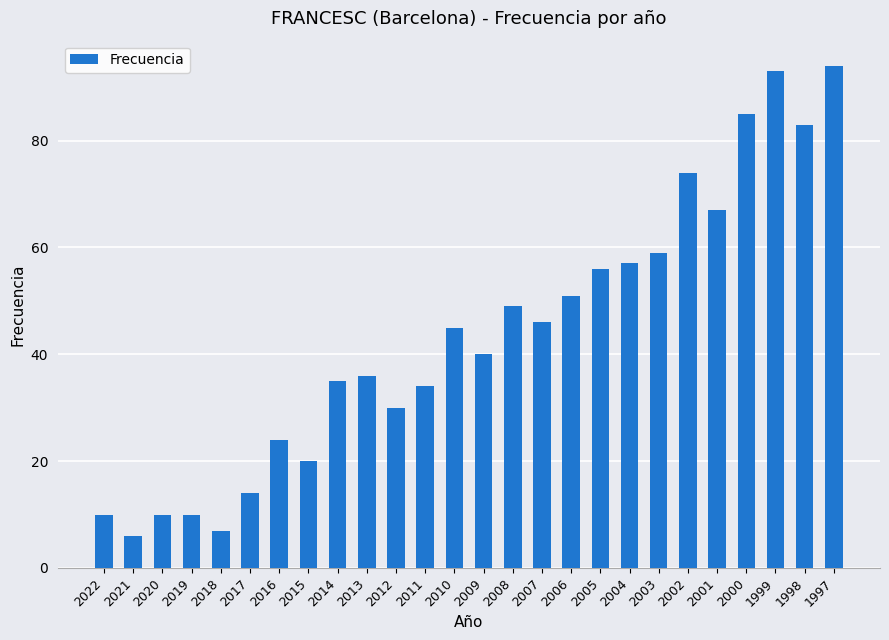

How many data points does each series have?

26